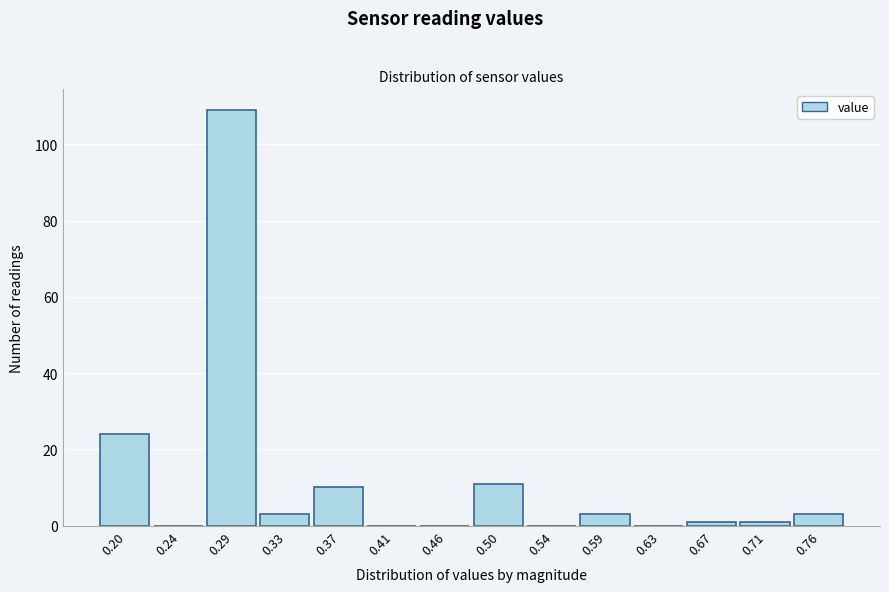

Reading right to left, transcribe all the data shown in this chart.

0.76=3	0.71=1	0.67=1	0.63=0	0.59=3	0.54=0	0.50=11	0.46=0	0.41=0	0.37=10	0.33=3	0.29=109	0.24=0	0.20=24